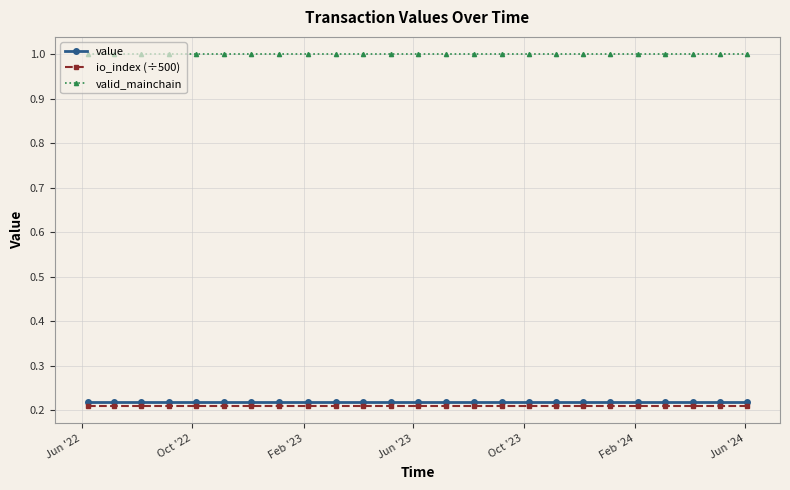

True or false: io_index (÷500) and valid_mainchain cross at least once.

False